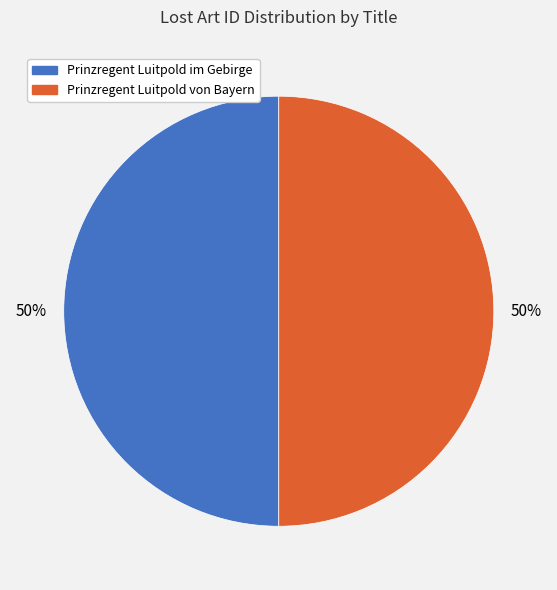

How many slices are in this pie chart?

2